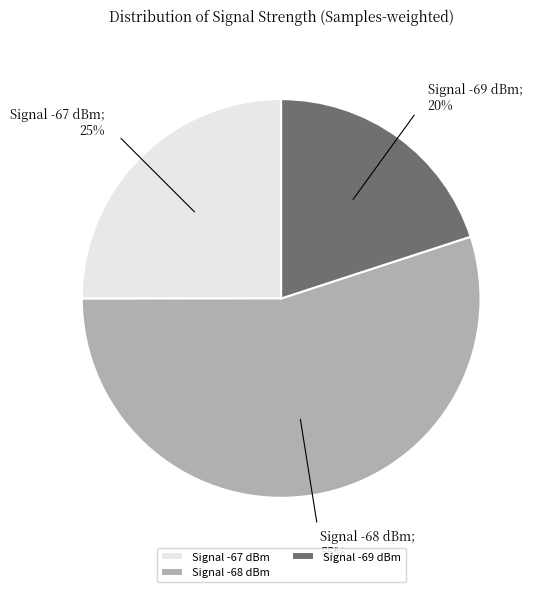

The Signal -68 dBm slice represents 55% of the pie. True or false?

True